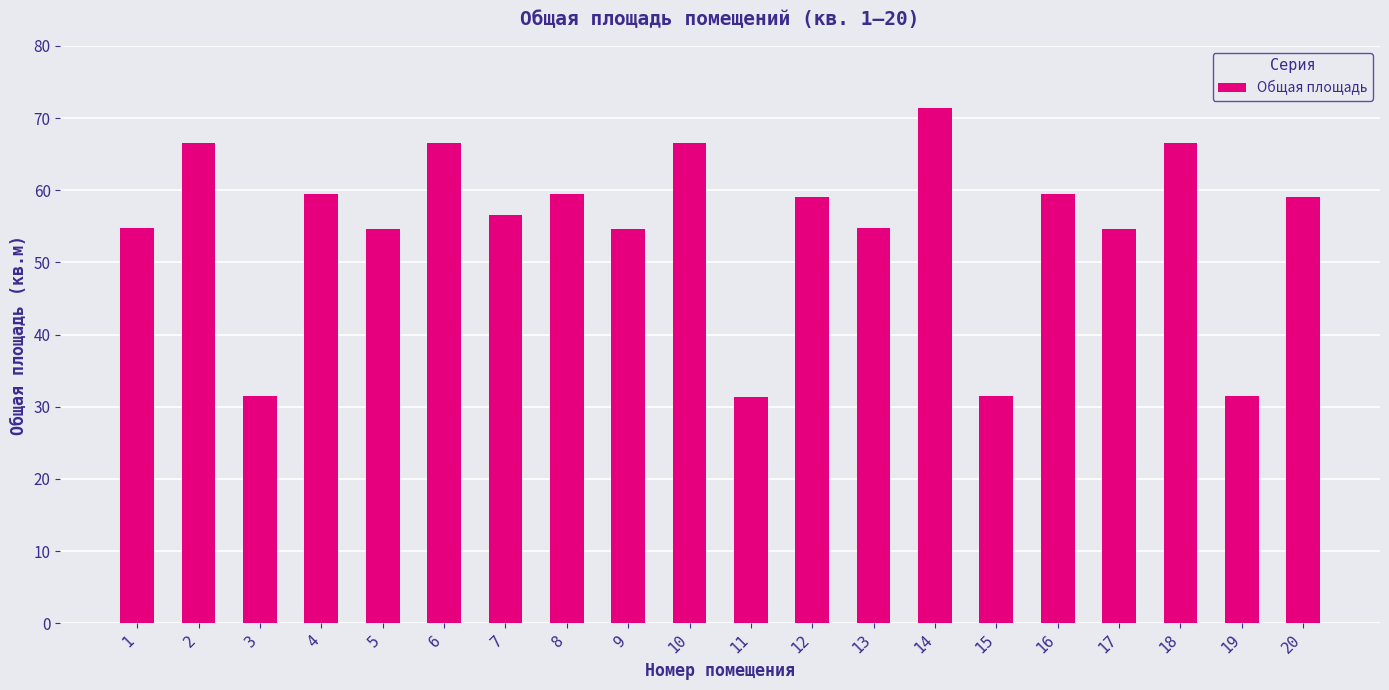

What is the minimum value shown in the chart?

31.4